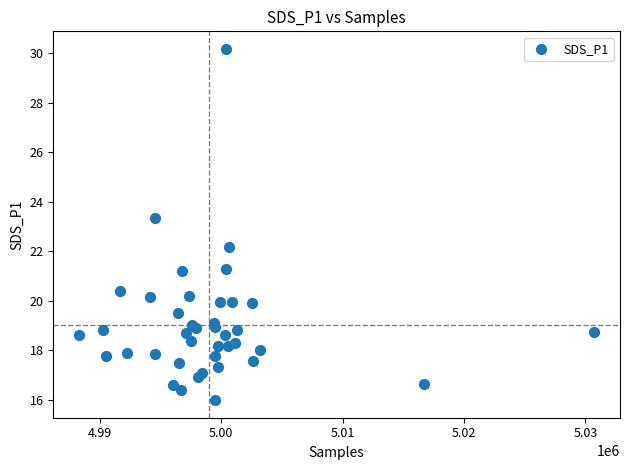

What Y value in the scatter plot is closest to 23?

23.3